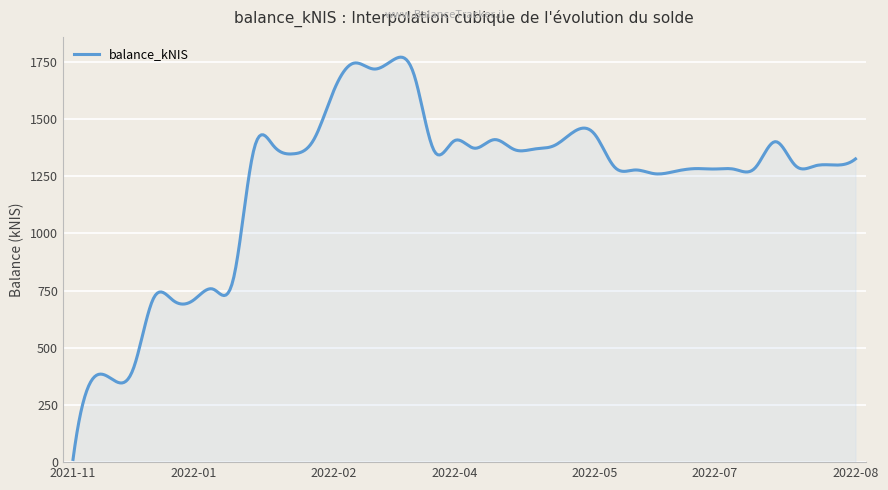

What is the maximum value shown in the chart?

1771.1